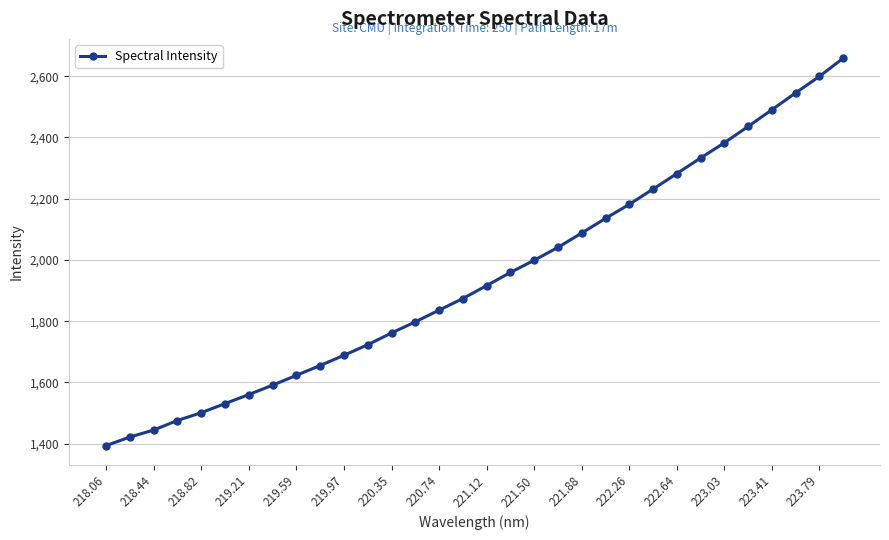

What is the difference between the maximum and minimum values?

1264.9